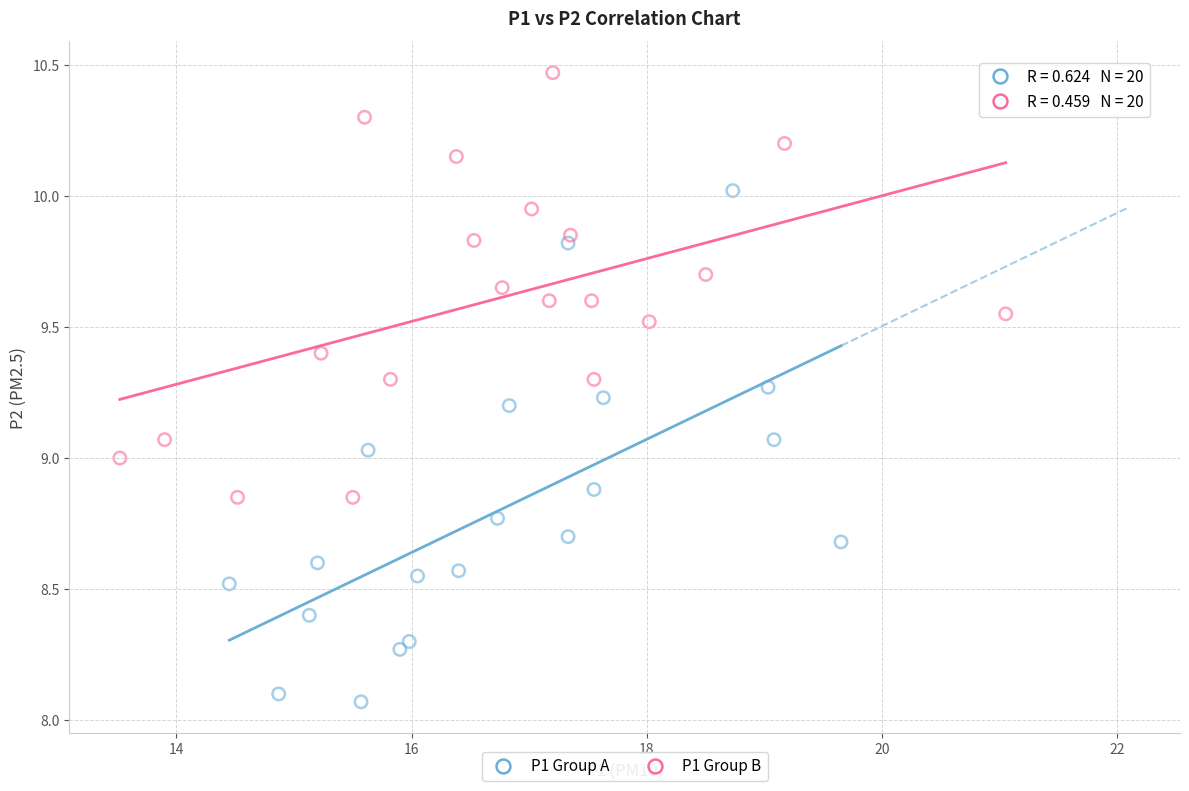

What are all the series names shown in the legend?

P1 Group A, P1 Group B